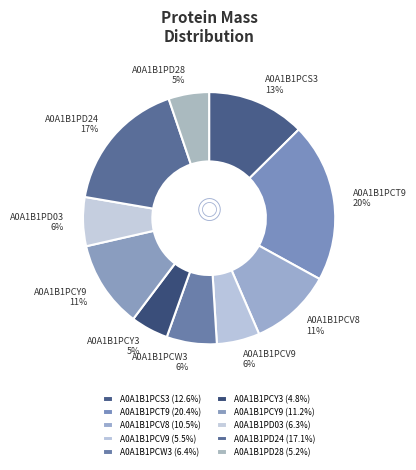

Count the number of slices in the pie.

10